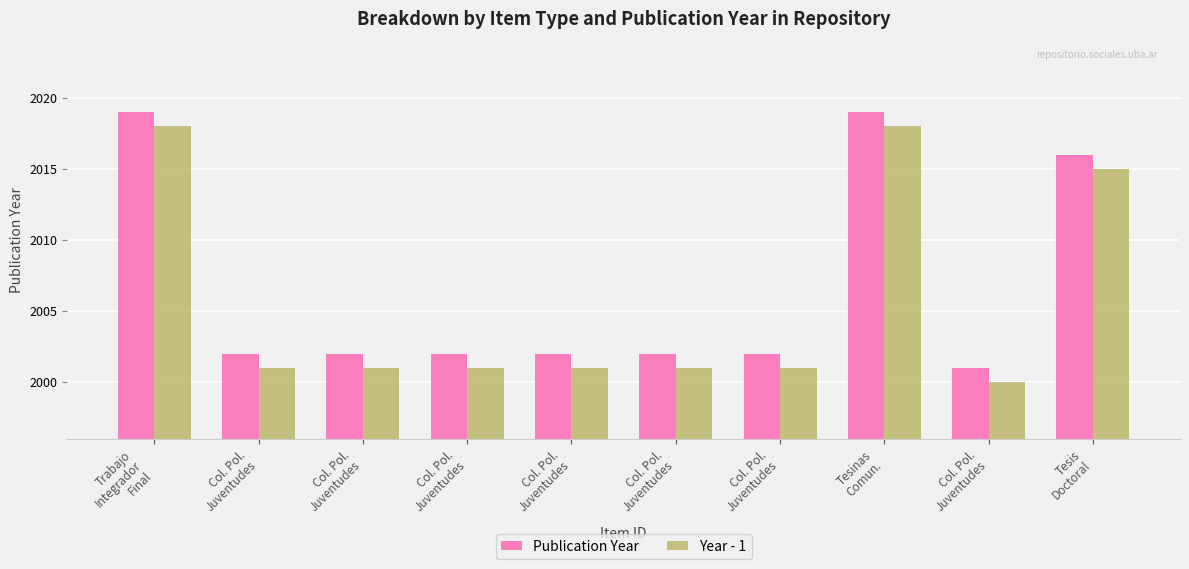

What is the difference between the highest and lowest values at Col. Pol.
Juventudes?

1